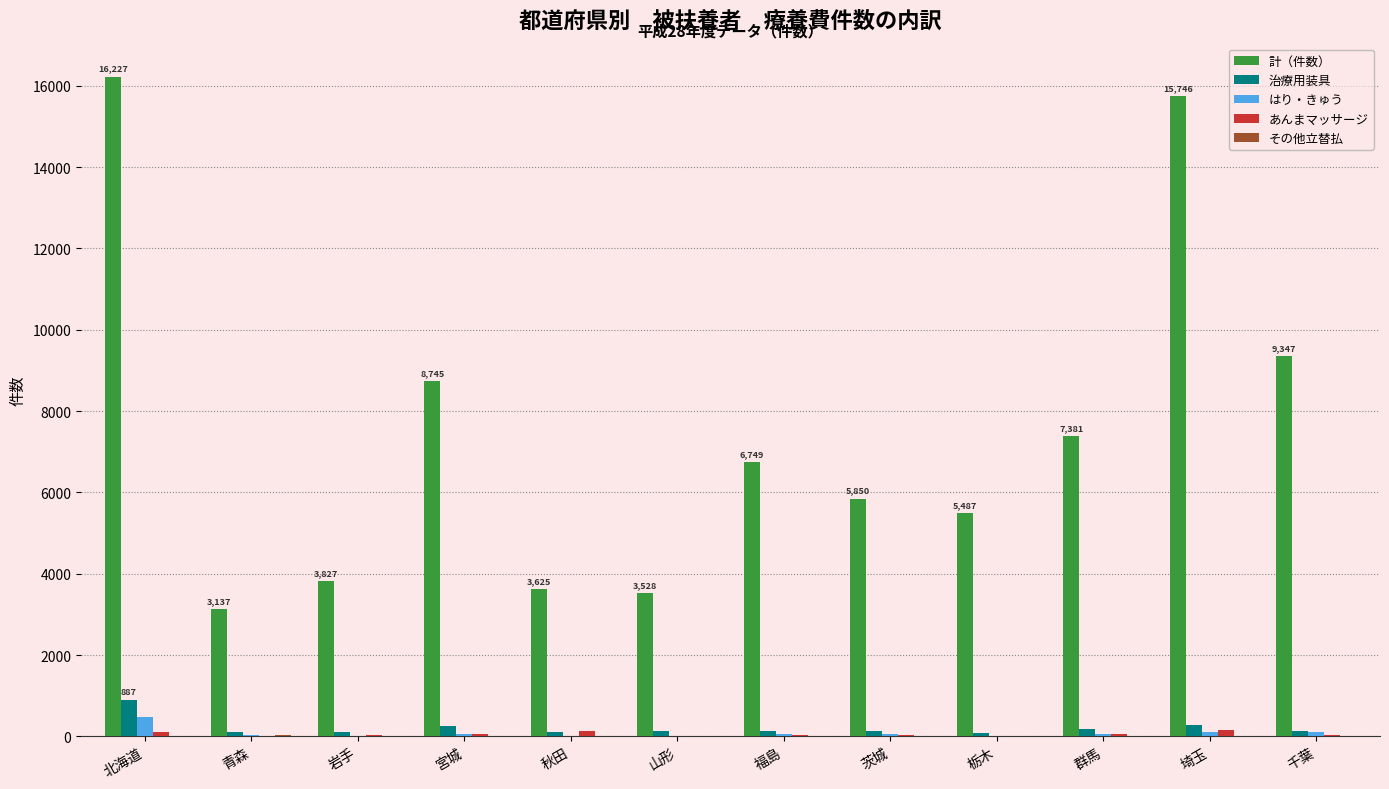

At which category does the chart reach its peak across all series?

北海道